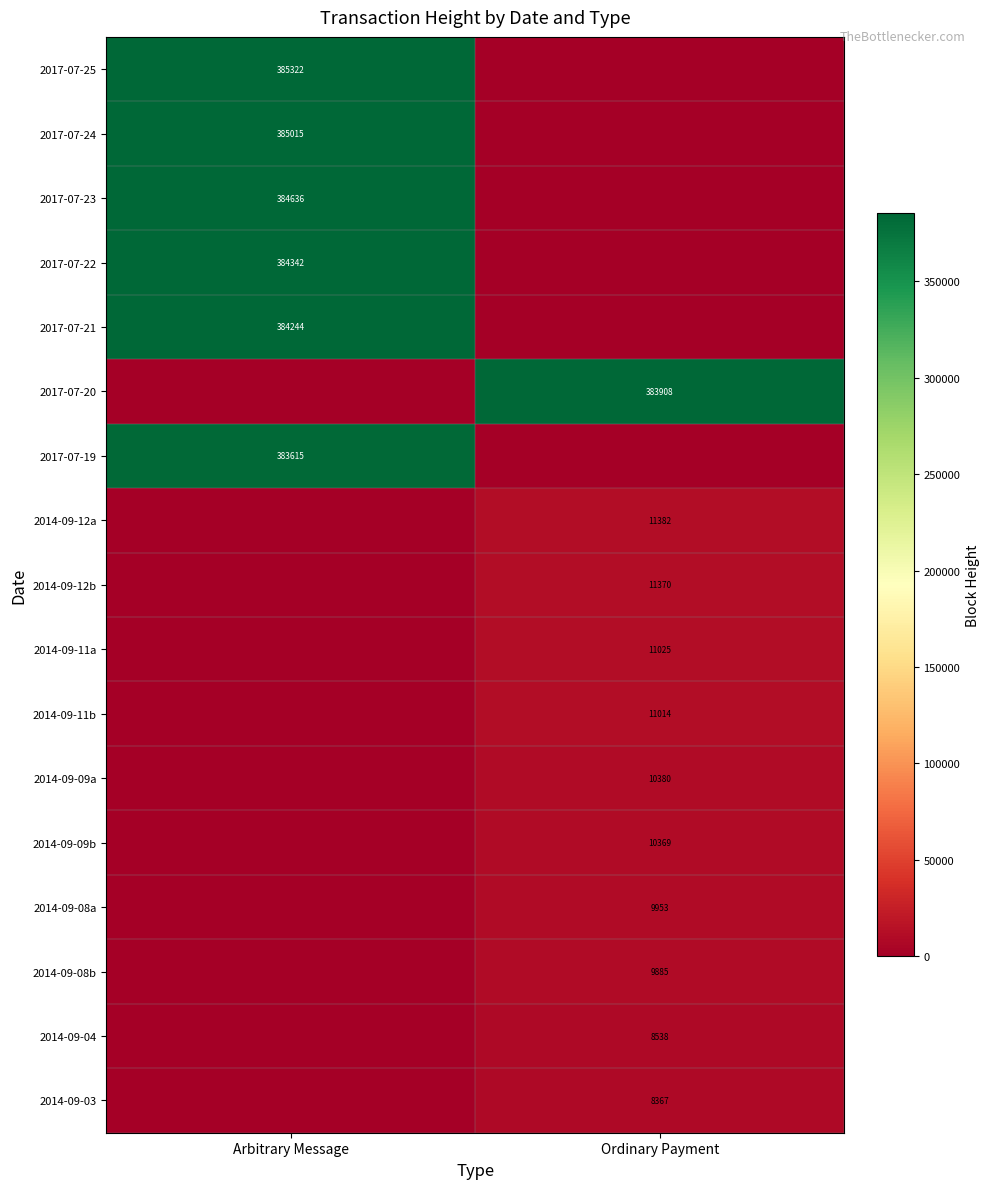

The 2014-09-09b series shows 10369 at Ordinary Payment. True or false?

True